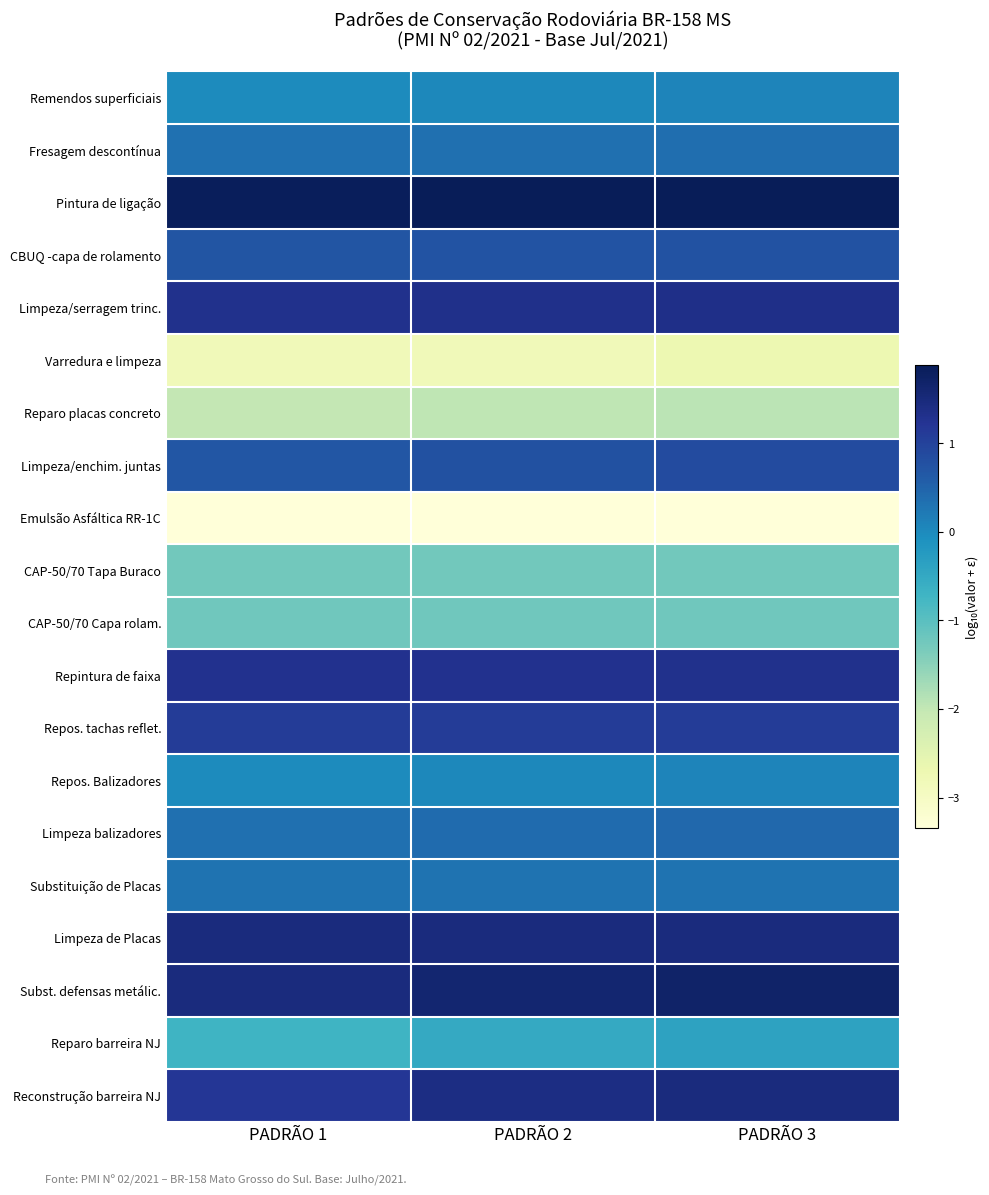

Which series has the largest total across all categories?

Pintura de ligação